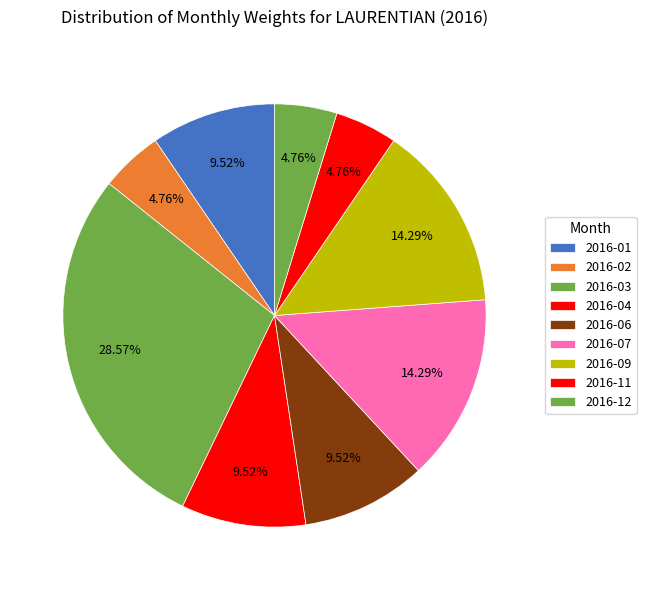

What percentage is the 2016-02 slice, to the nearest percent?

5%